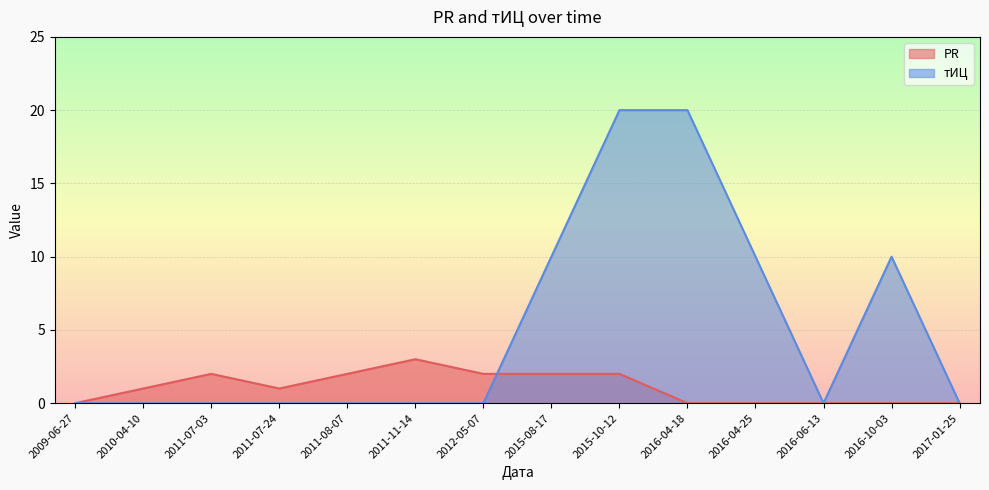

Which has a higher value, 2011-07-24 or 2016-10-03?

2011-07-24